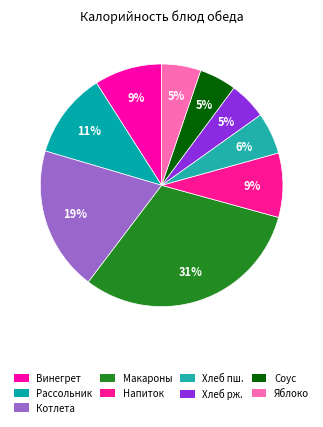

How many slices are in this pie chart?

9